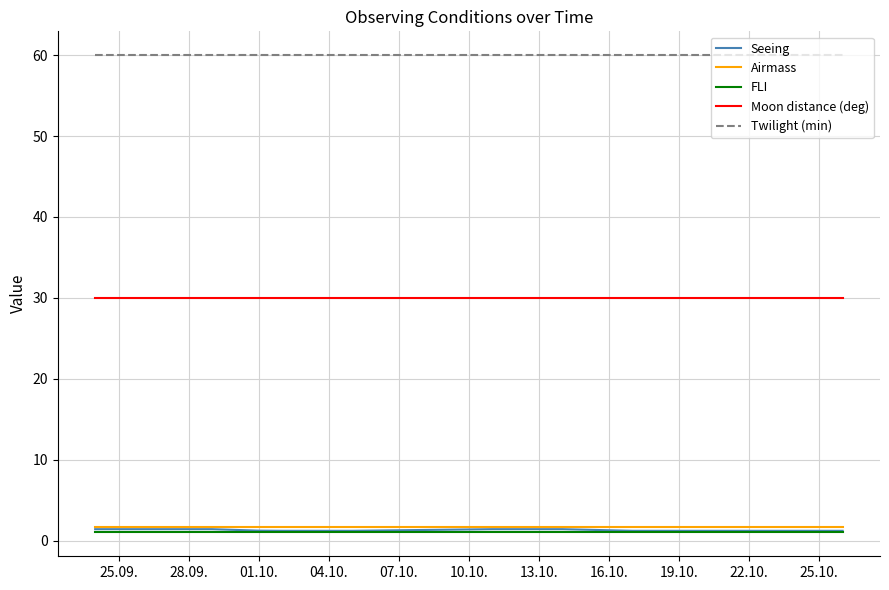

What is the minimum value shown in the chart?

1.0